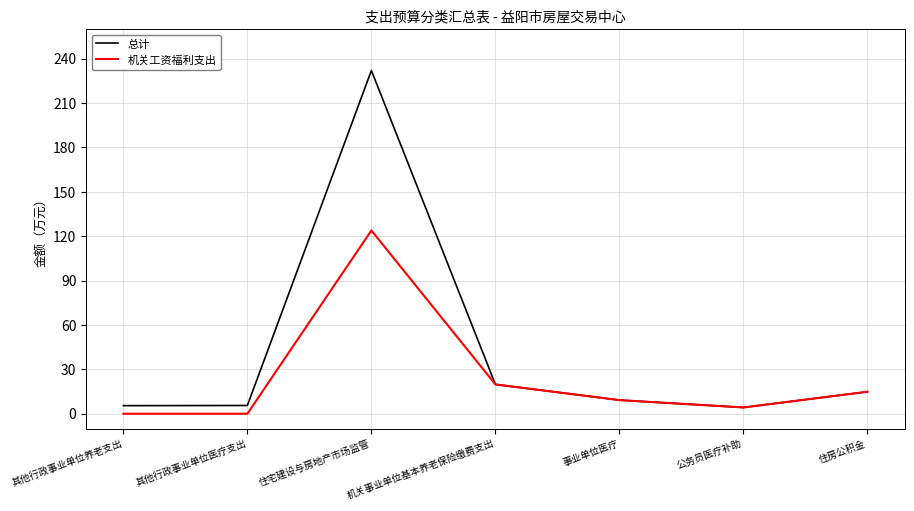

What is the maximum value for 总计?

232.0